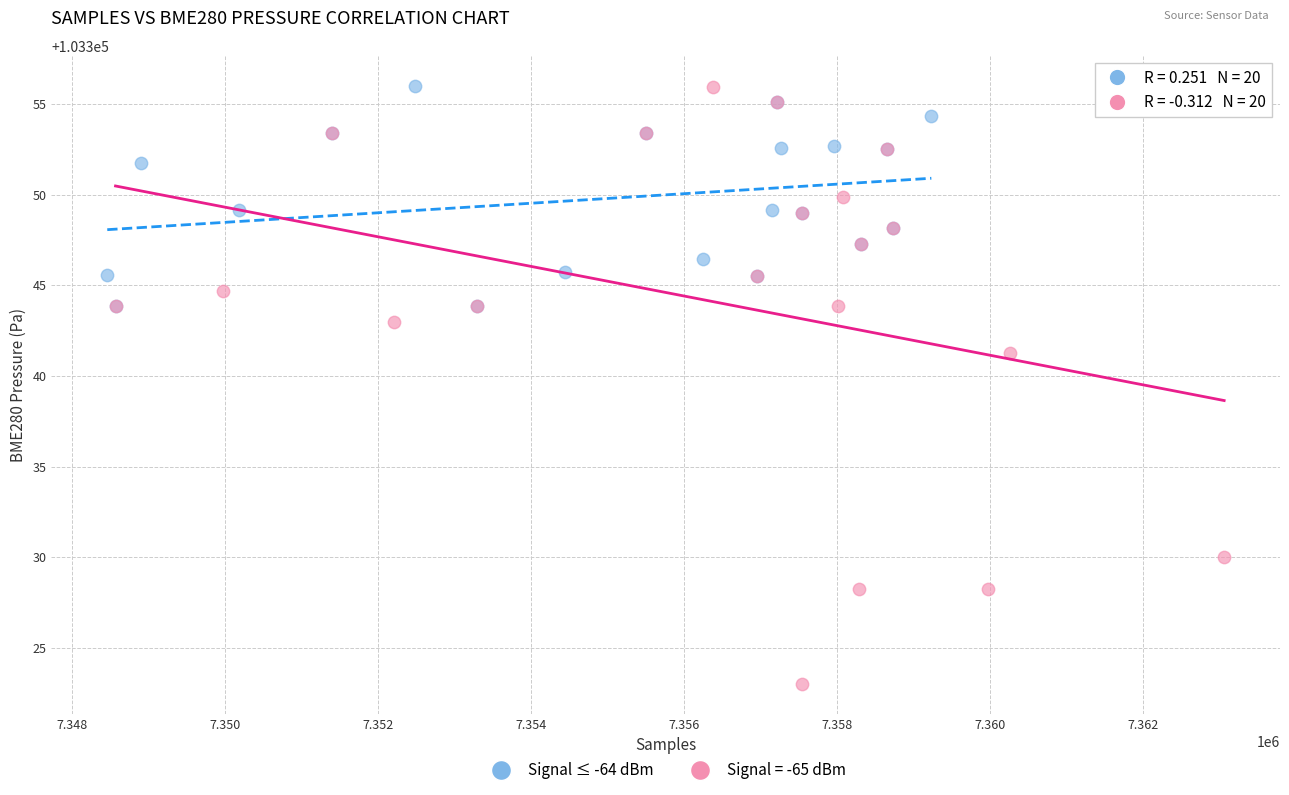

Which series contains the lowest Y value?

Signal = -65 dBm